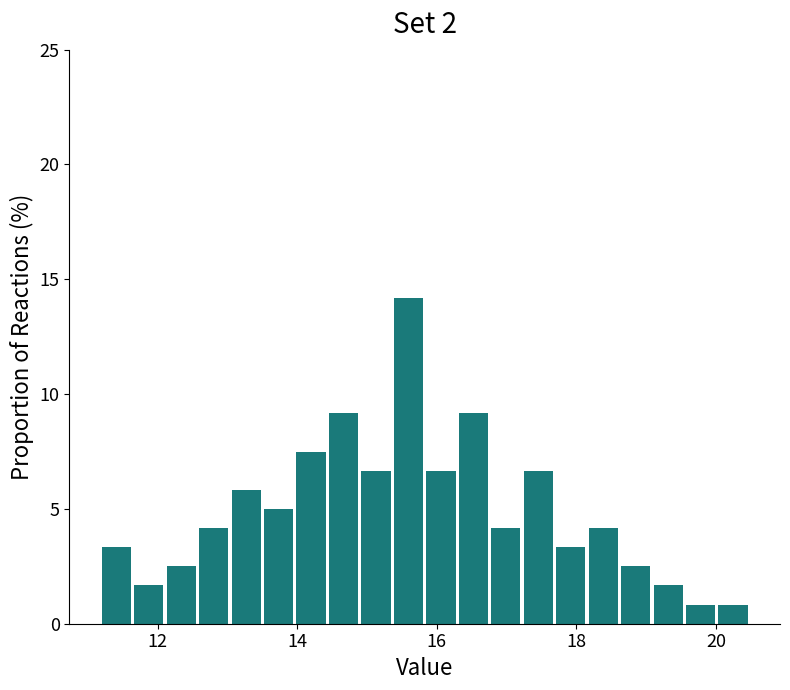

Read against the x-axis, roughly where is the centre of the tallest bar?

15.6